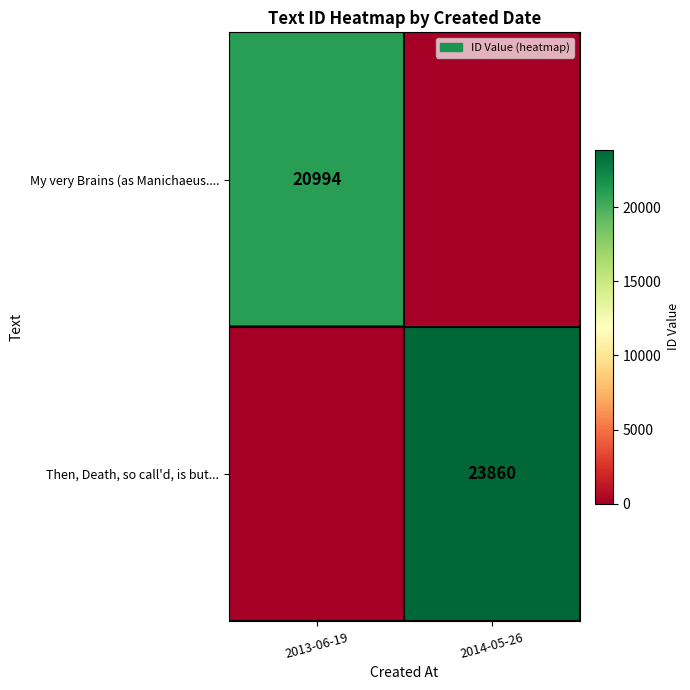

Is the value of My very Brains (as Manichaeus.... at 2013-06-19 greater than the value of Then, Death, so call'd, is but... at 2014-05-26?

No